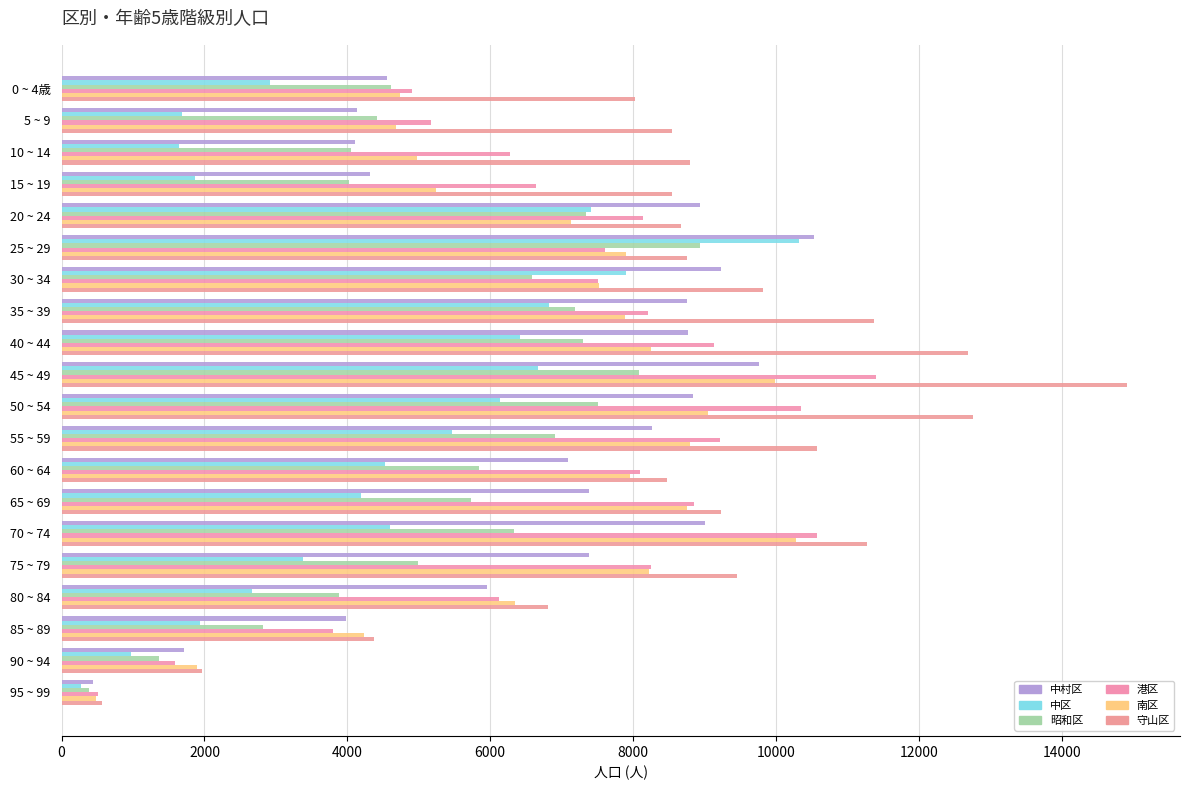

How many distinct data groups are displayed?

6